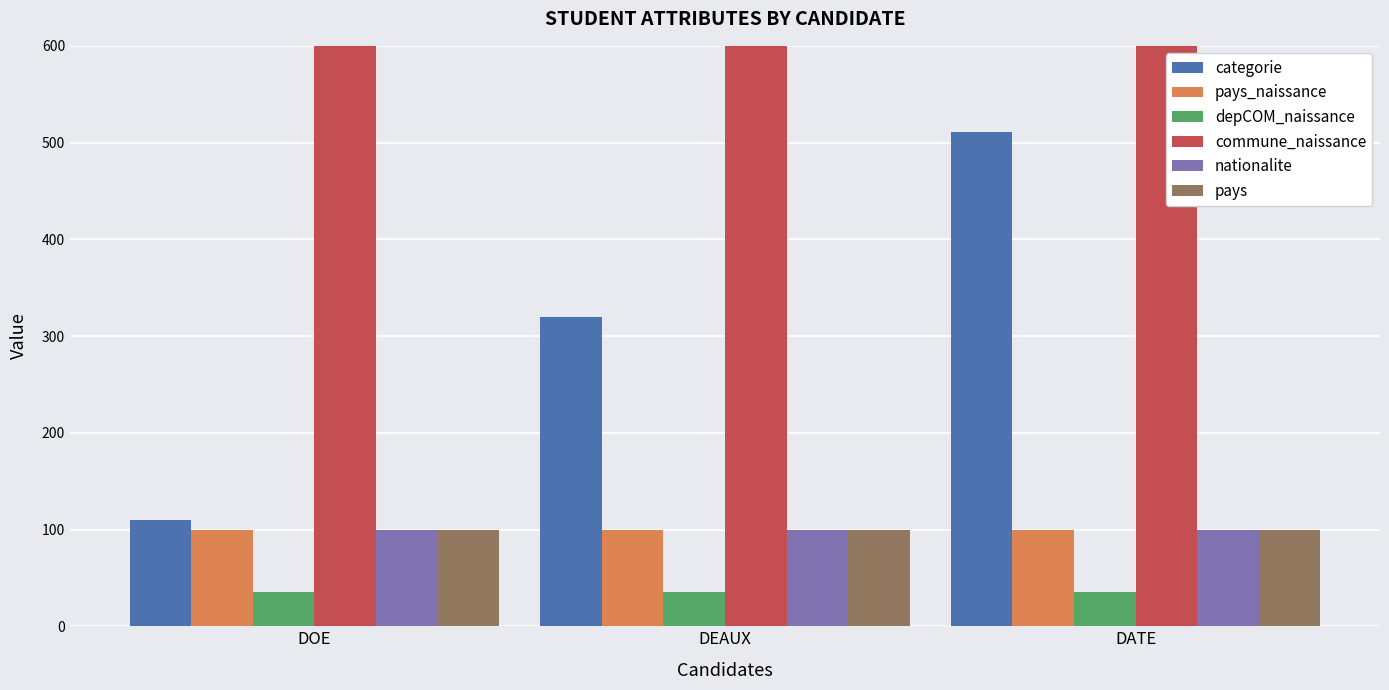

How many bars are there in each group?

6